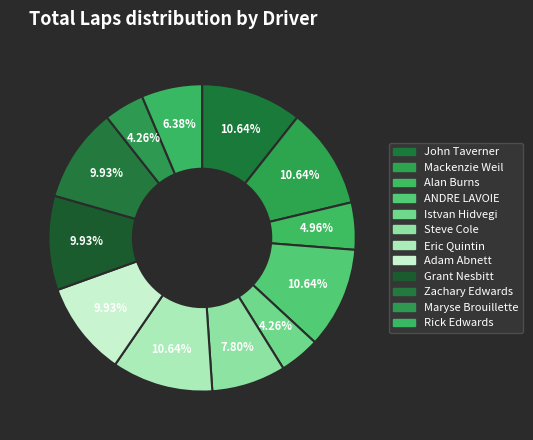

Rank the categories by value from highest to lowest.

John Taverner, Mackenzie Weil, ANDRE LAVOIE, Eric Quintin, Adam Abnett, Grant Nesbitt, Zachary Edwards, Steve Cole, Rick Edwards, Alan Burns, Istvan Hidvegi, Maryse Brouillette